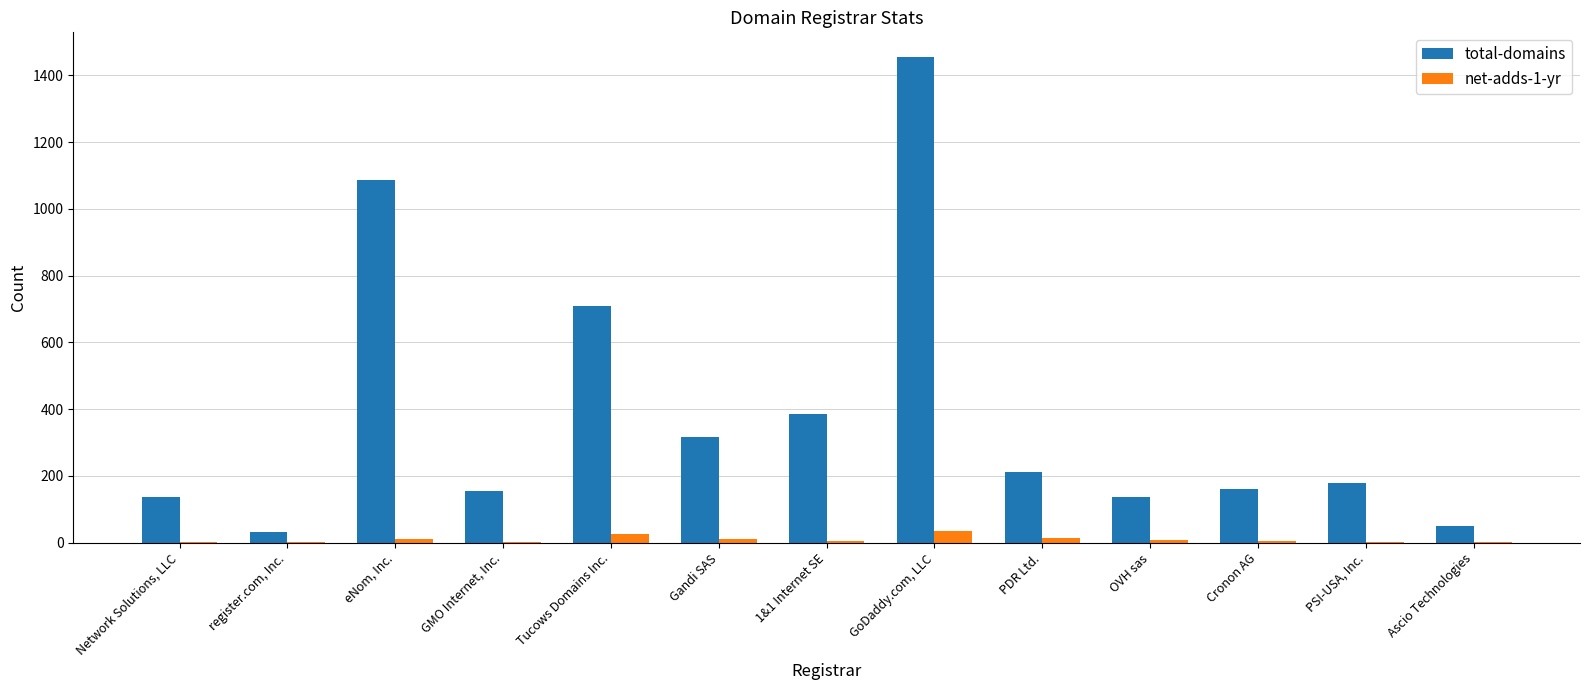

Which series changed the most between GoDaddy.com, LLC and PSI-USA, Inc.?

total-domains